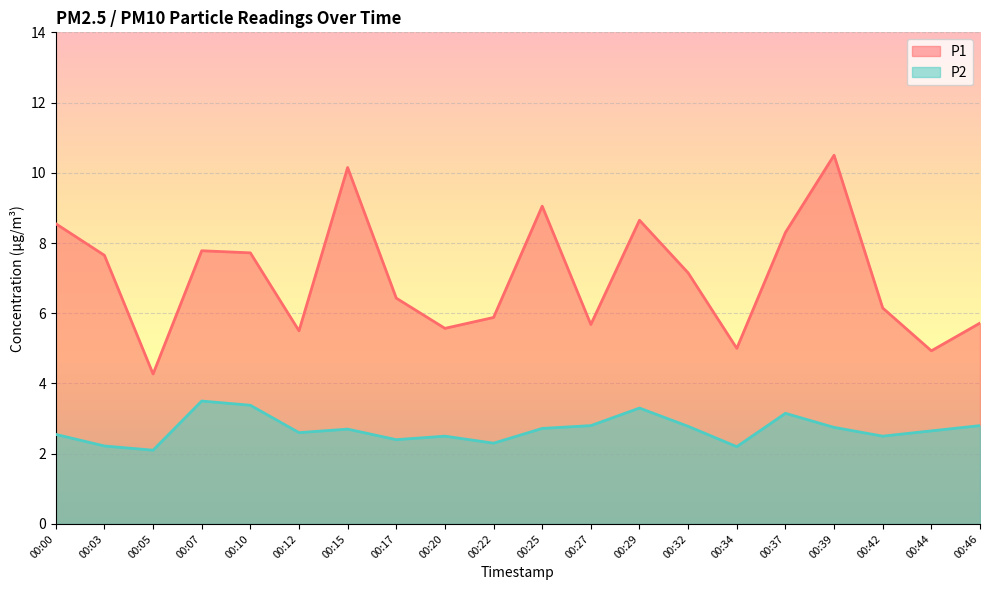

At how many categories does at least one series exceed 5?

17